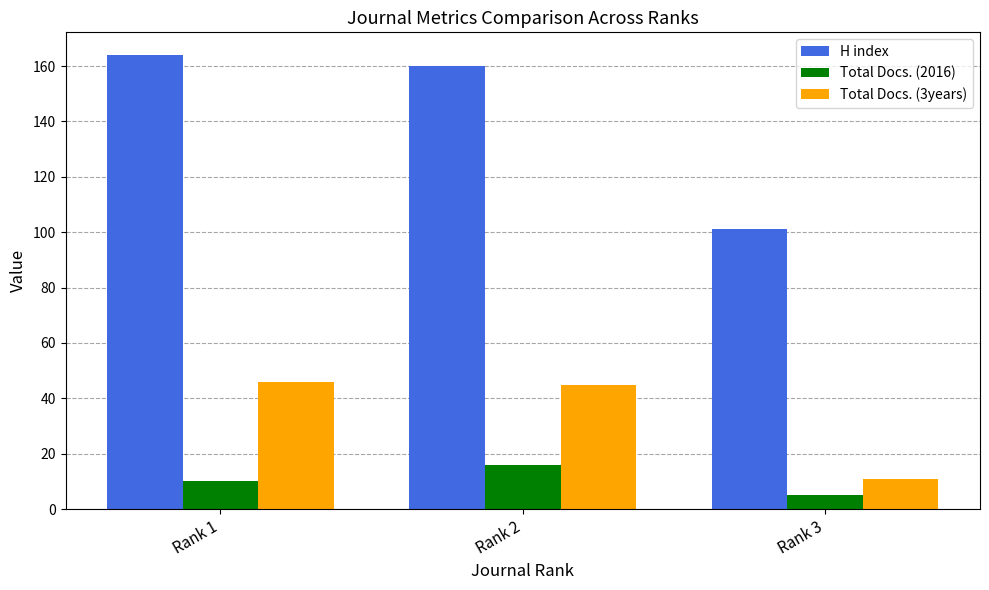

Reading left to right, list all the values displayed in this chart.

H index: Rank 1=164	Rank 2=160	Rank 3=101
Total Docs. (2016): Rank 1=10	Rank 2=16	Rank 3=5
Total Docs. (3years): Rank 1=46	Rank 2=45	Rank 3=11